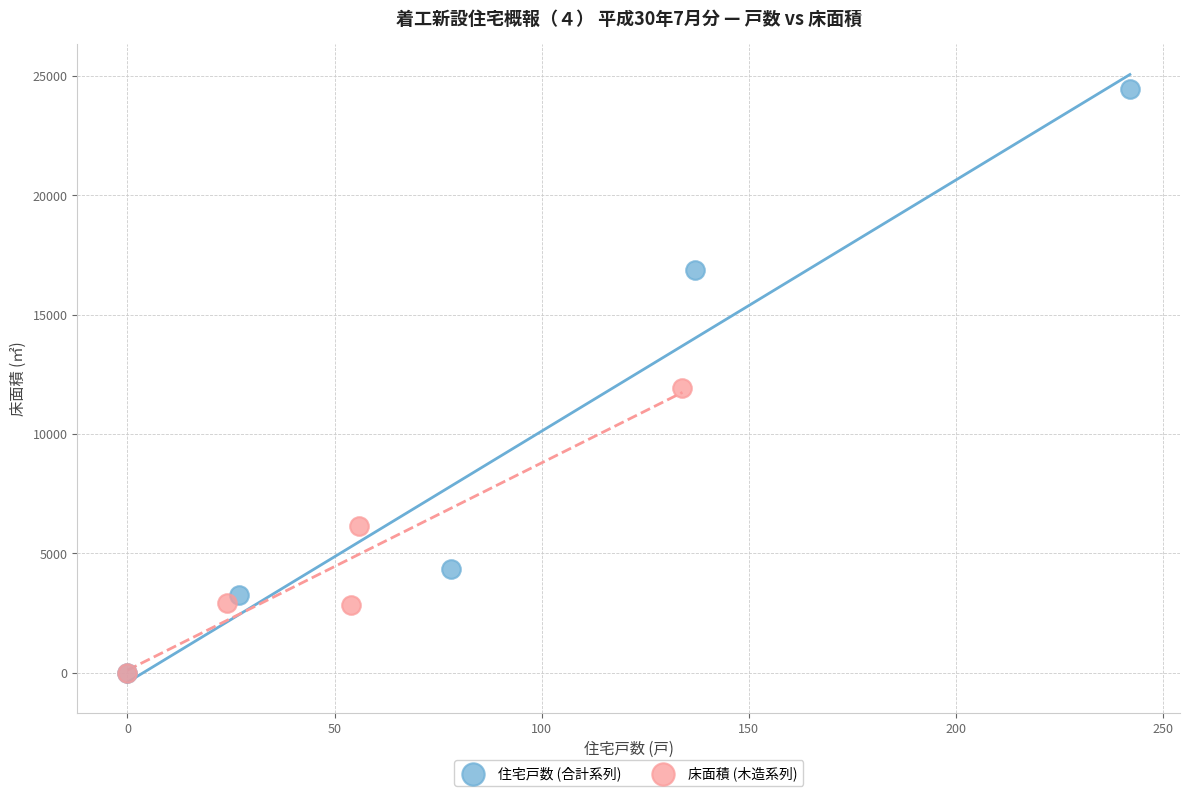

Which series contains the highest Y value?

住宅戸数 (合計系列)